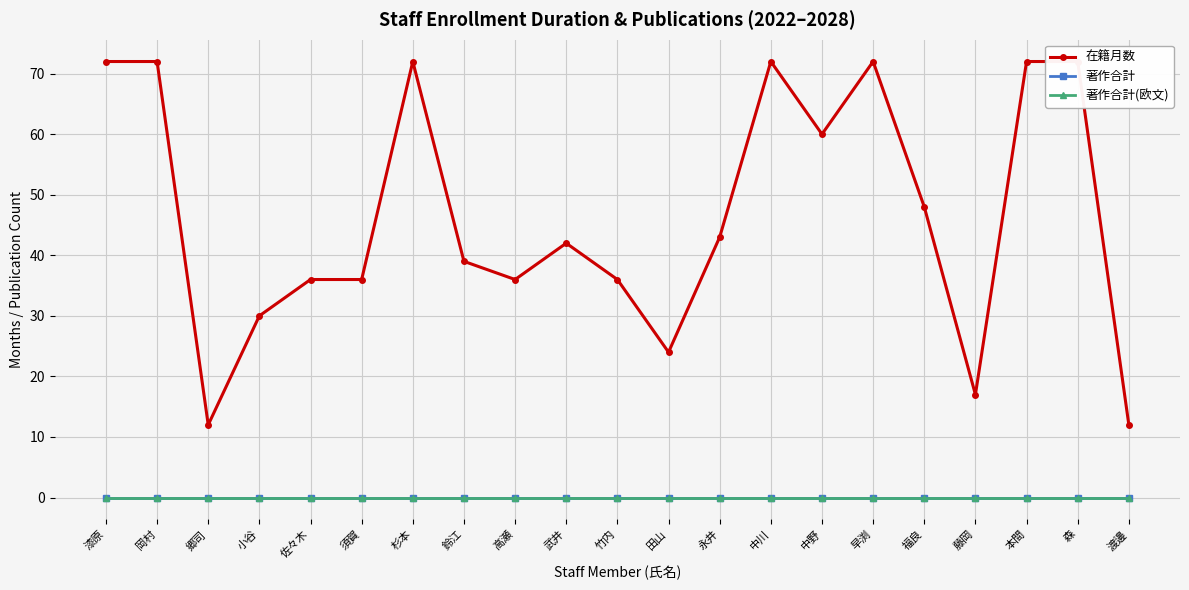

Where is 著作合計 nearest to the value 0?

漆原